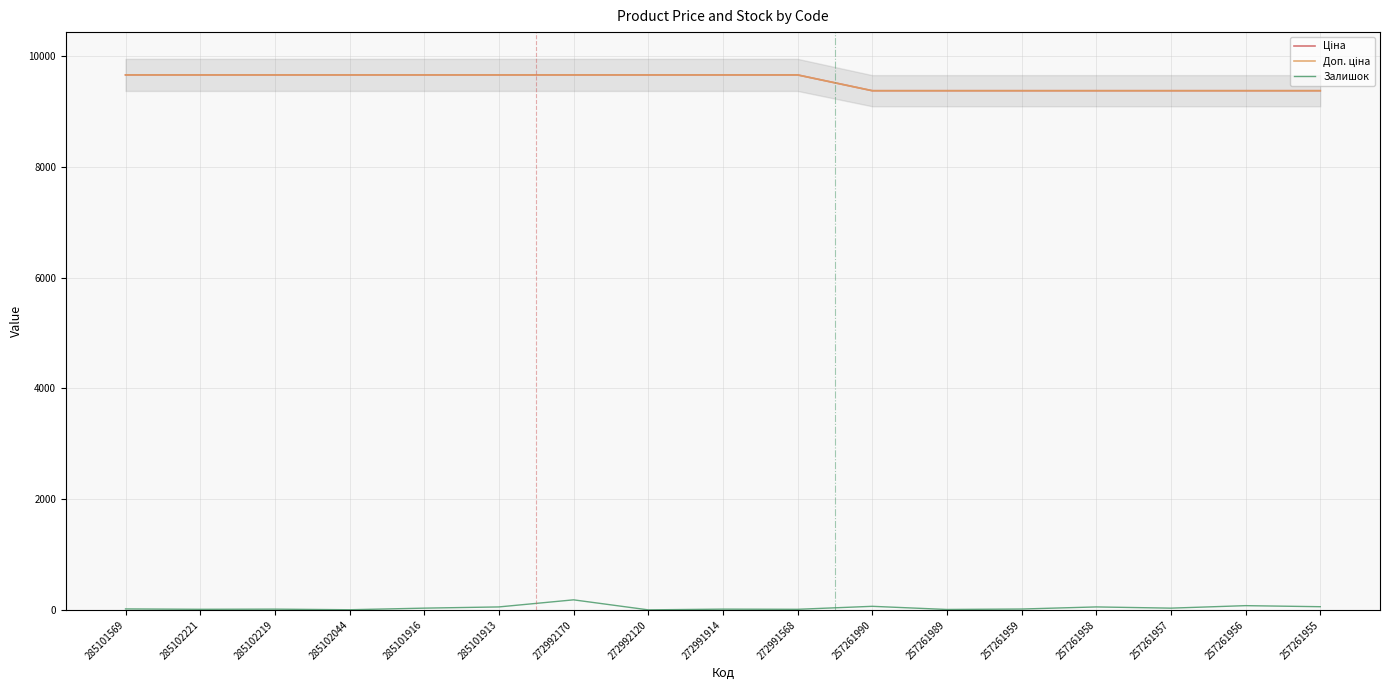

Is this an area chart (filled region under the line)?

No